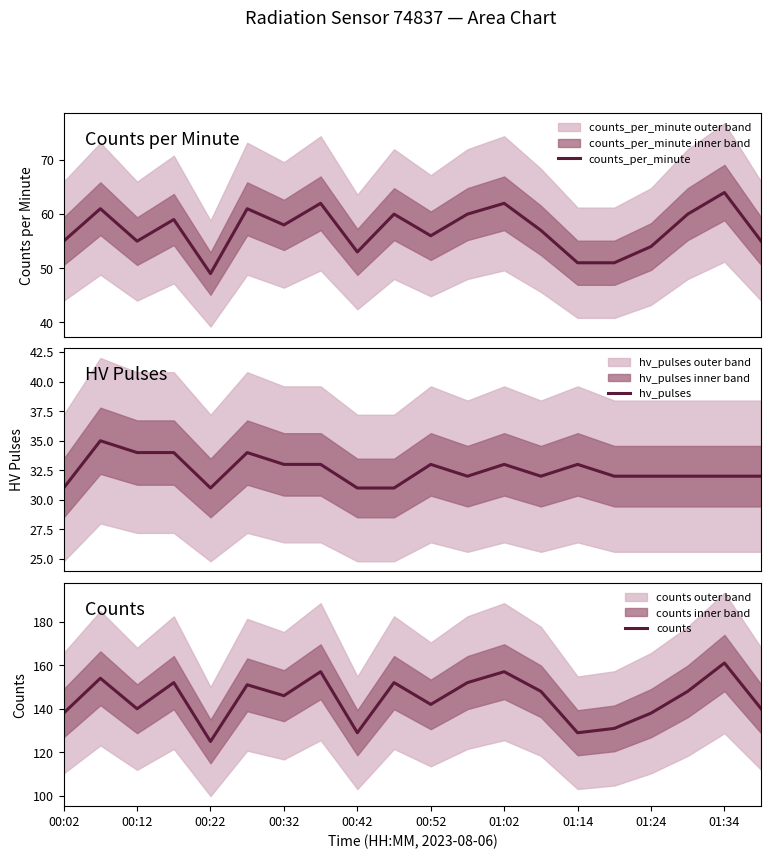

What is the maximum value for counts_per_minute?

64